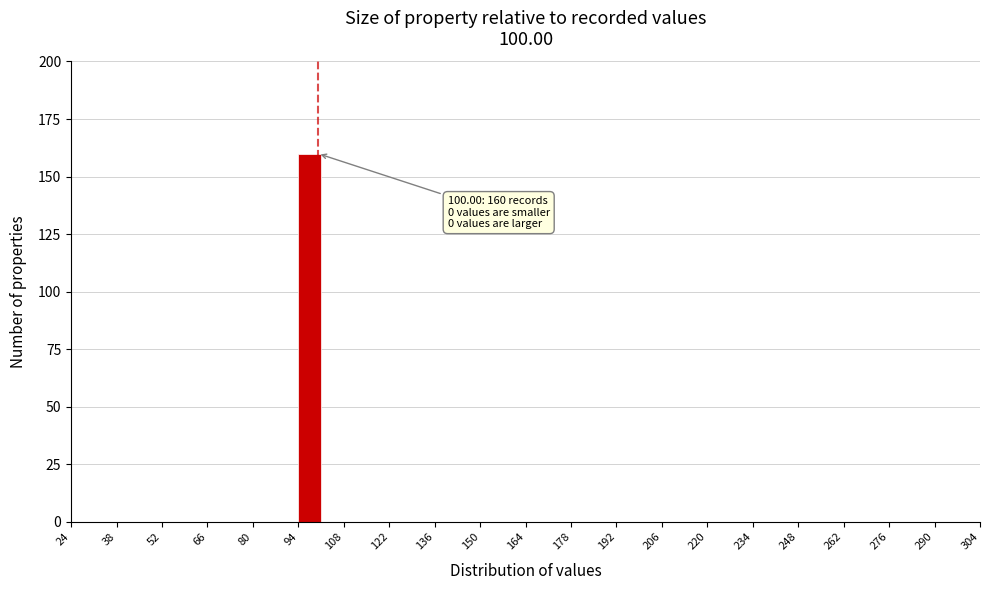

Around what value on the x-axis is the tallest bar? Give the approximate position of its centre, as read against the axis.

98